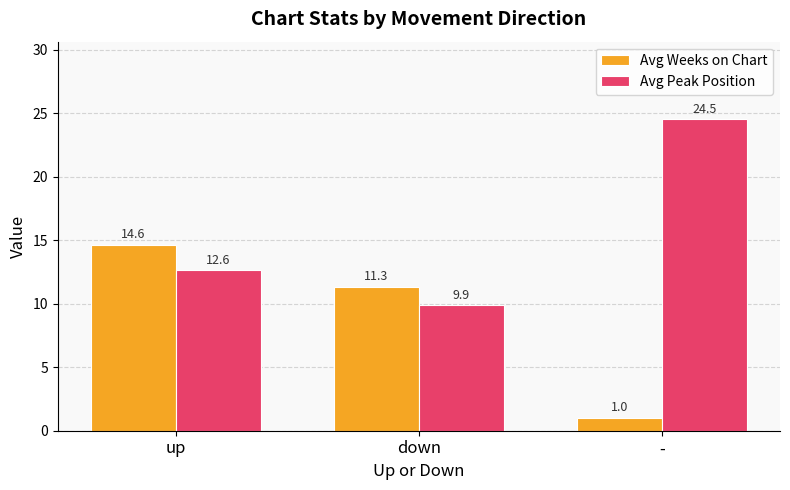

Where is Avg Peak Position nearest to the value 17?

up